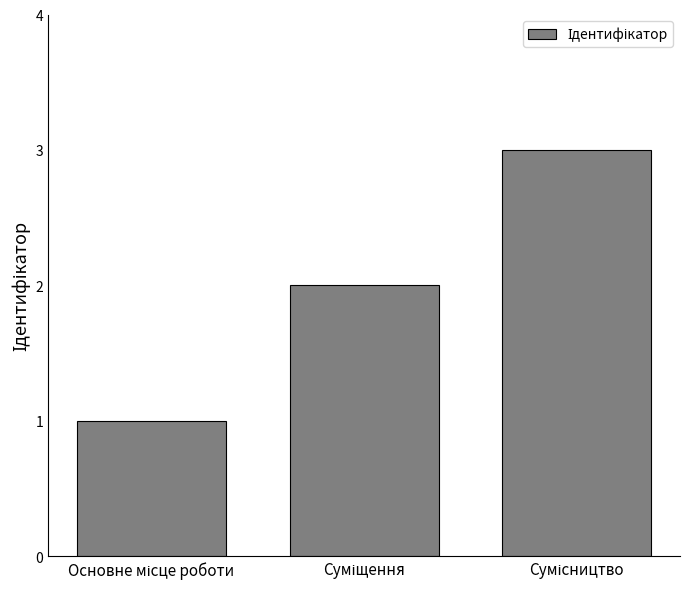

What is the greatest value displayed?

3